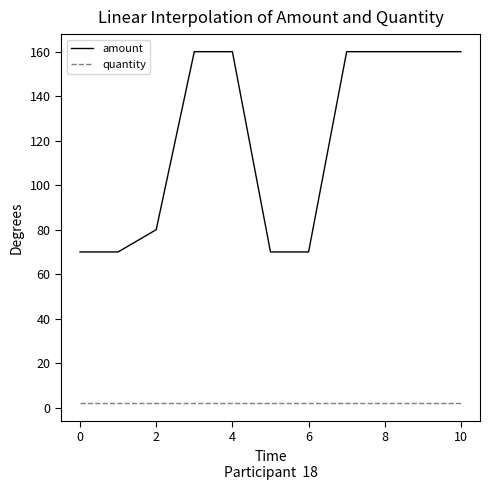

Is this an area chart (filled region under the line)?

No